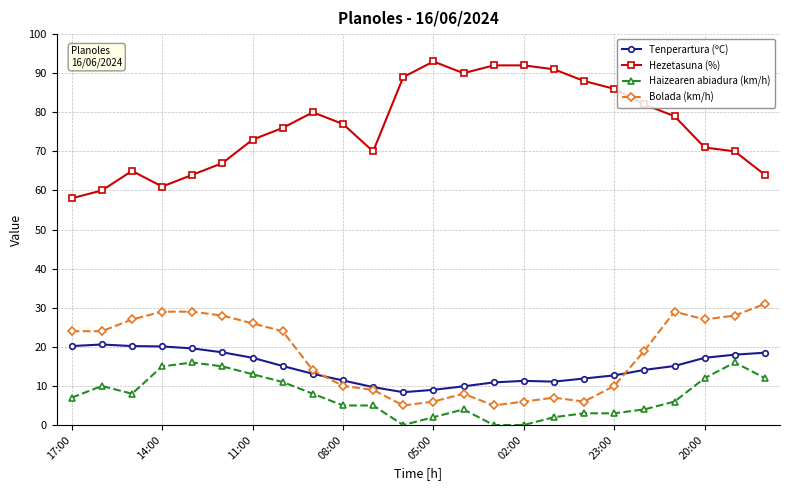

What is the value of the Haizearen abiadura (km/h) point at the 3rd from the left?

8.0